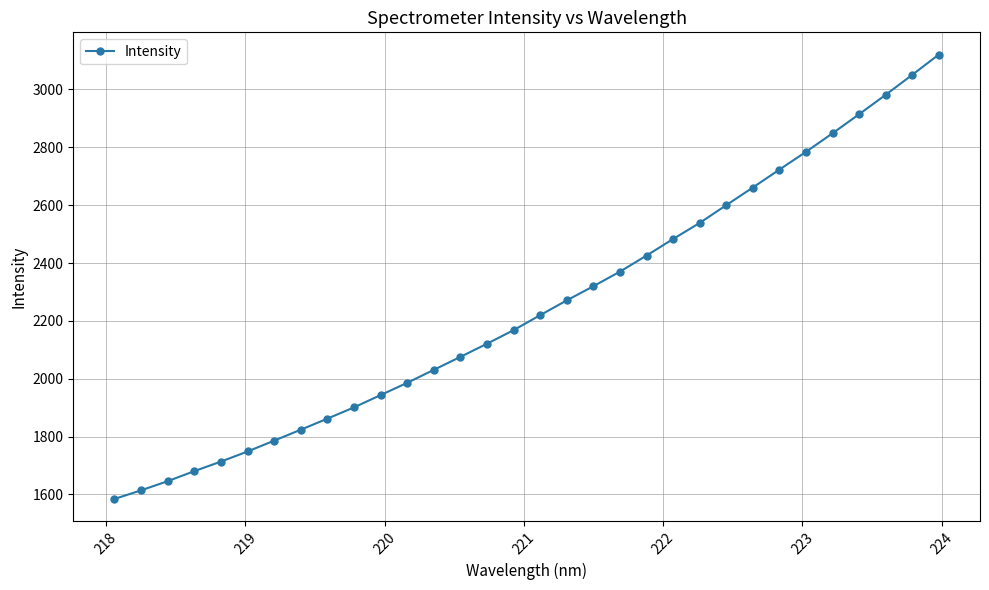

Is this an area chart (filled region under the line)?

No